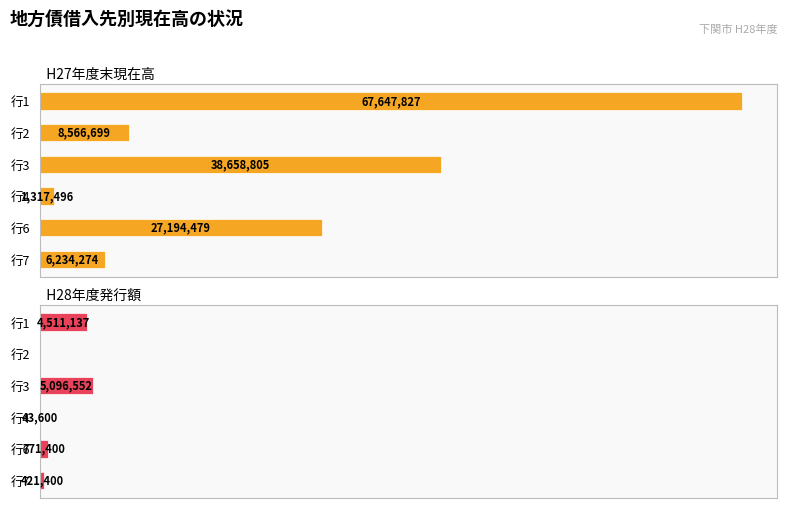

Between 行2 and 行6, which series saw the biggest shift?

H27年度末現在高